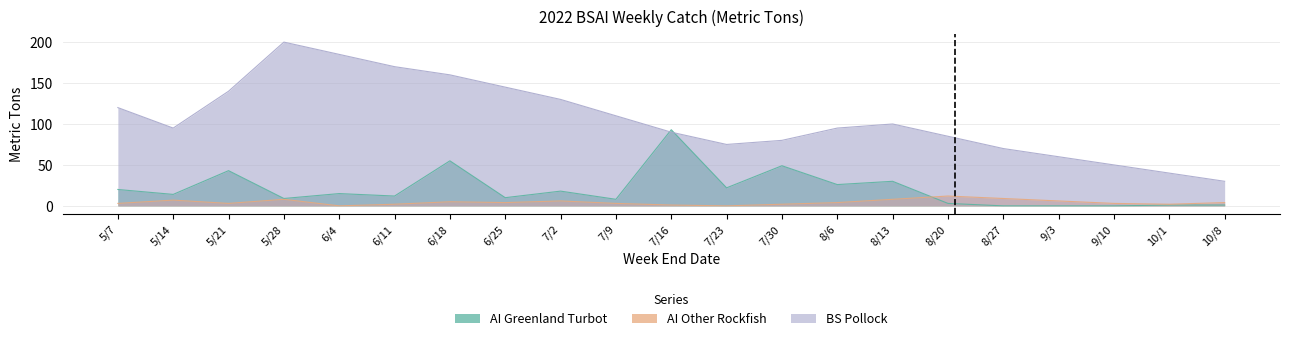

How many values in AI Other Rockfish are above zero?

19